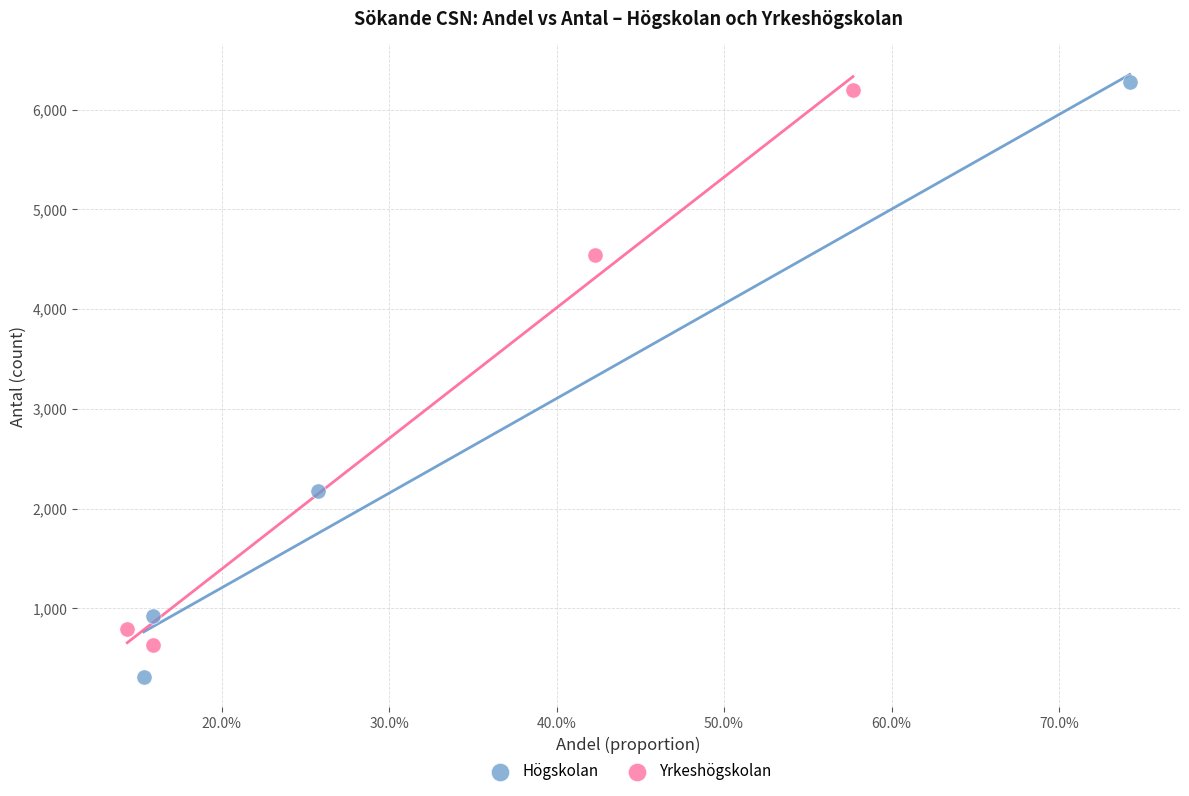

What are all the series names shown in the legend?

Högskolan, Yrkeshögskolan